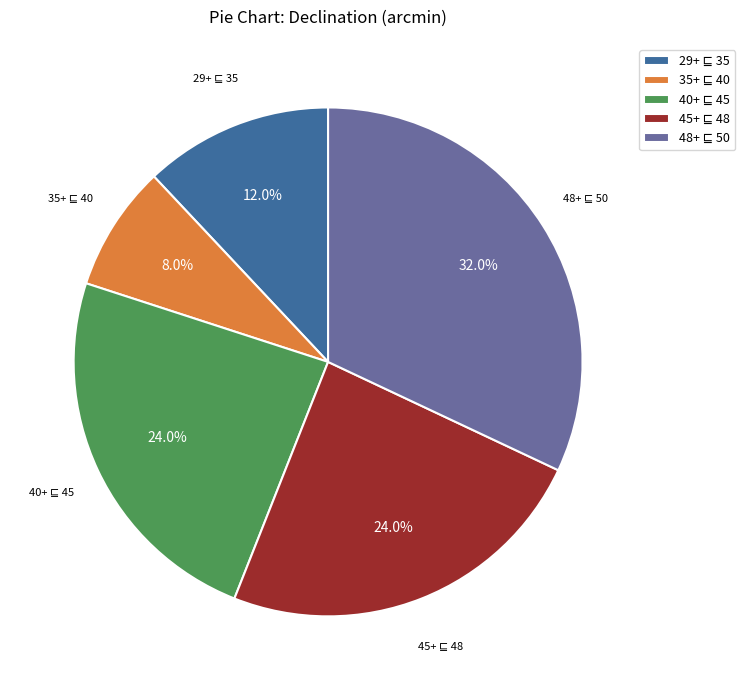

Is there a majority slice in this chart?

No